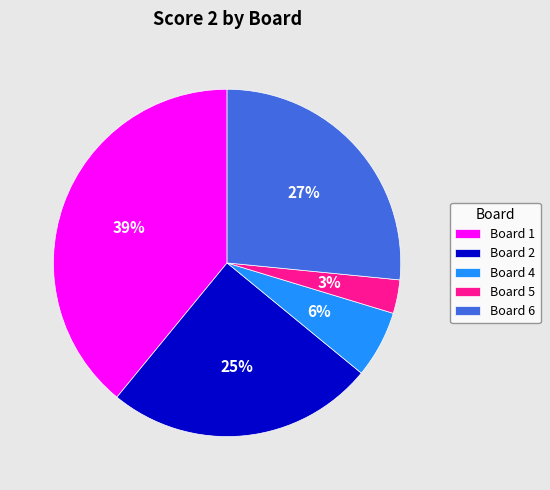

To the nearest percent, what is the average slice percentage?

20%